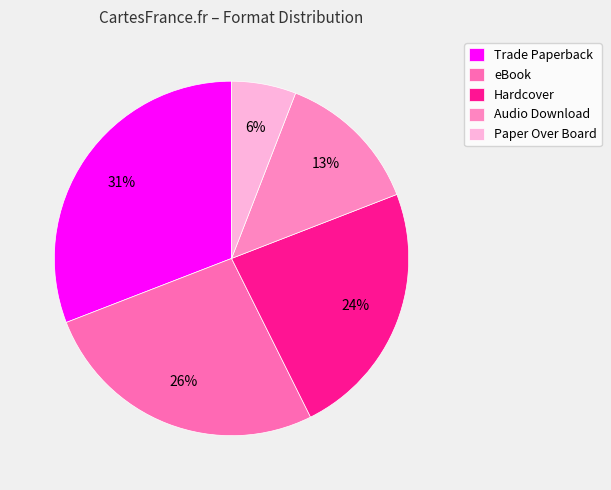

How many slices are in this pie chart?

5